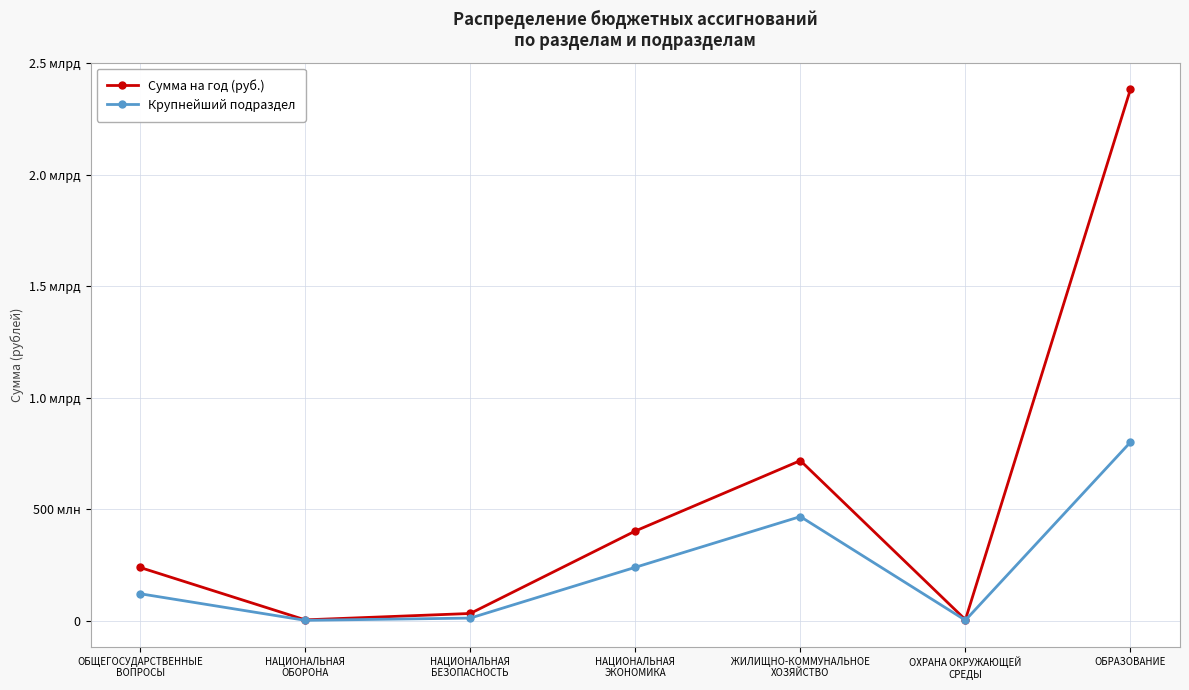

Reading right to left, what are all the values shown in this chart?

Сумма на год (руб.): 2384284267.0	4061000.0	717714719.1	401852119.1	31858243.0	3209700.0	238240230.7
Крупнейший подраздел: 800636166.0	1421350.0	466596462.7	238952019.6	11150385.0	1123395.0	120421604.5